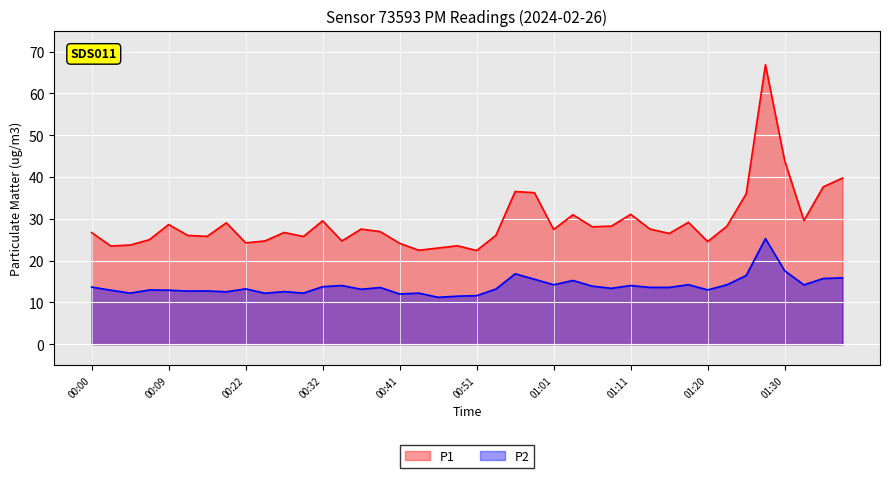

At which category is the sum across all series the highest?

01:28